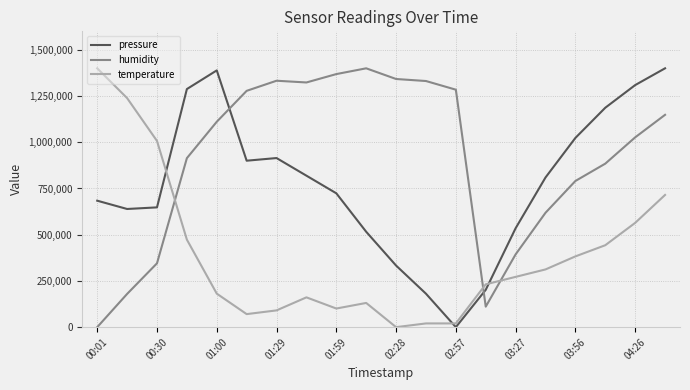

List the series in order of their overall mean, lowest first.

temperature, pressure, humidity